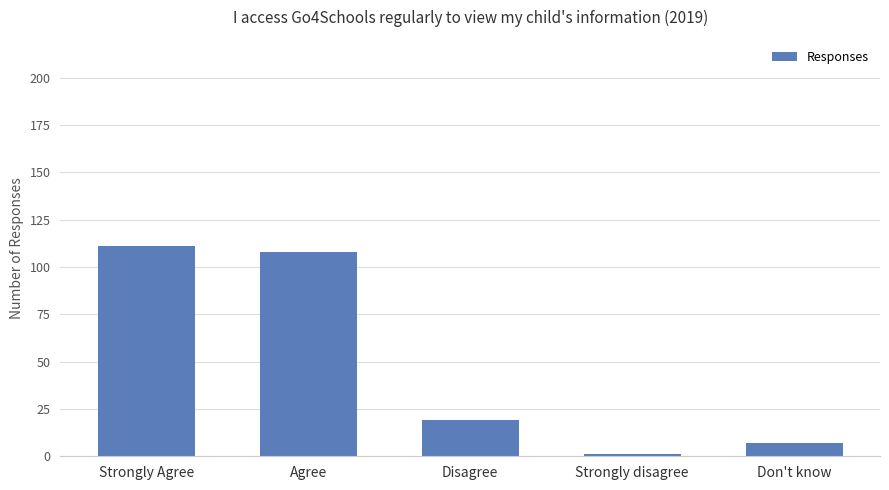

What is the label of the 1st bar from the right?

Don't know